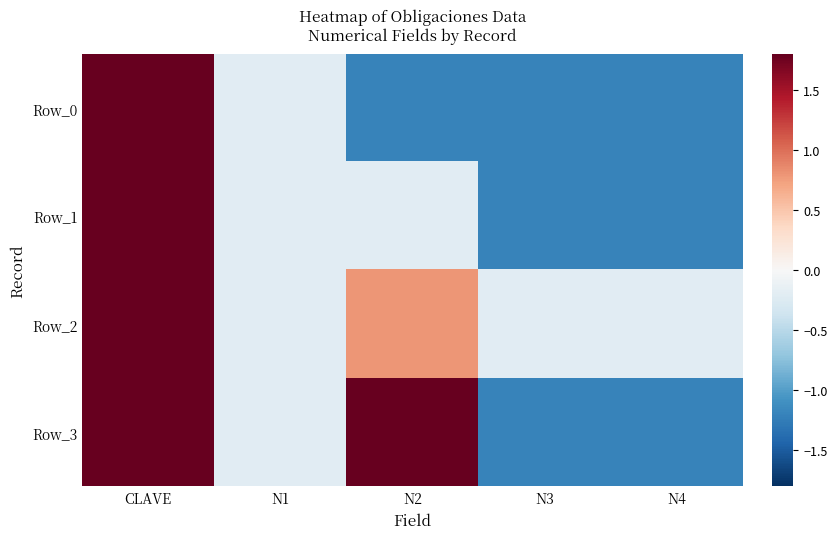

What is the total value across all series at N3?

-3.8